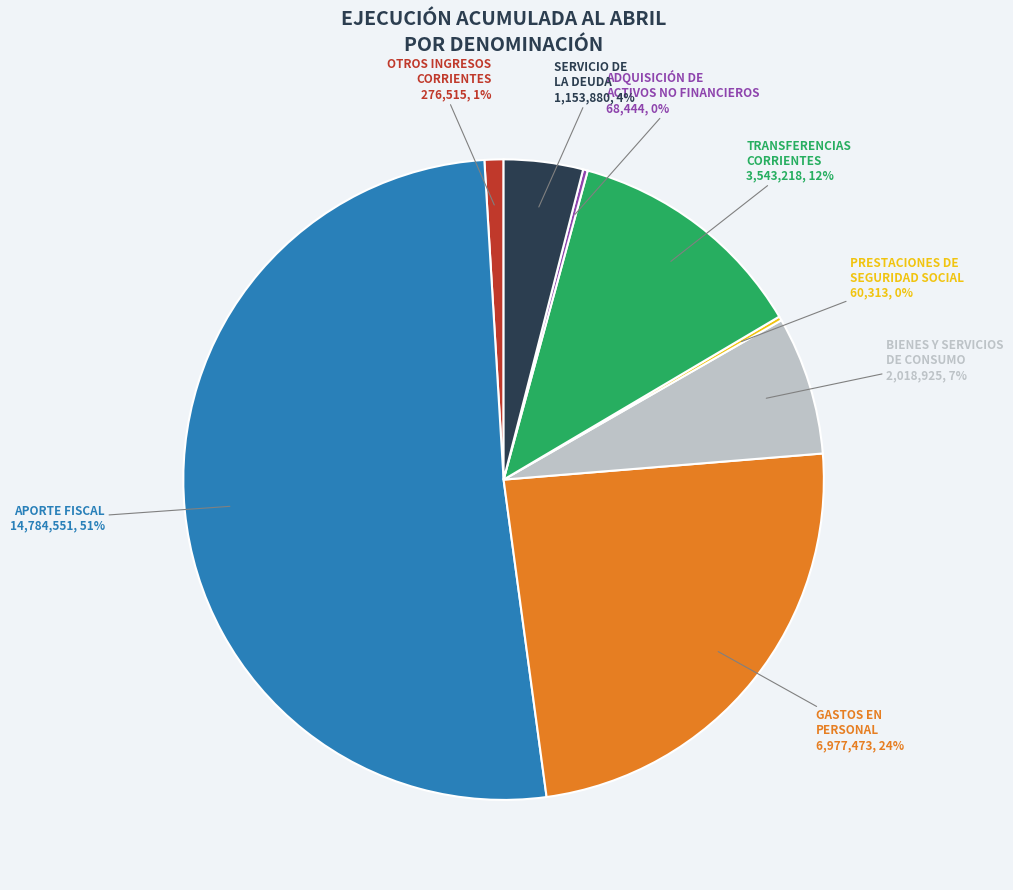

To the nearest percent, what is the average slice percentage?

12%